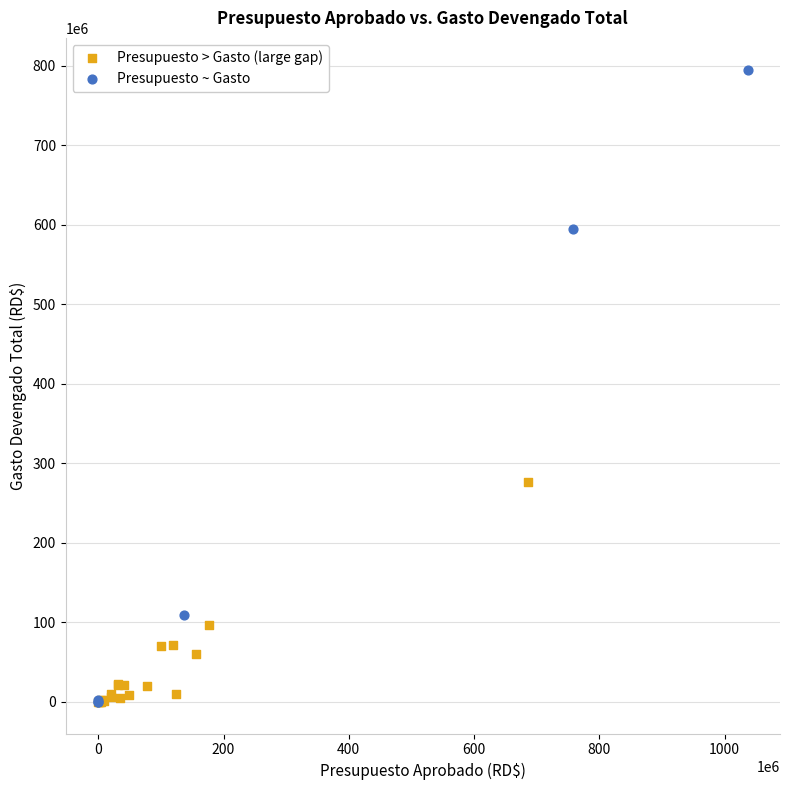

Which series contains the highest Y value?

Presupuesto ~ Gasto